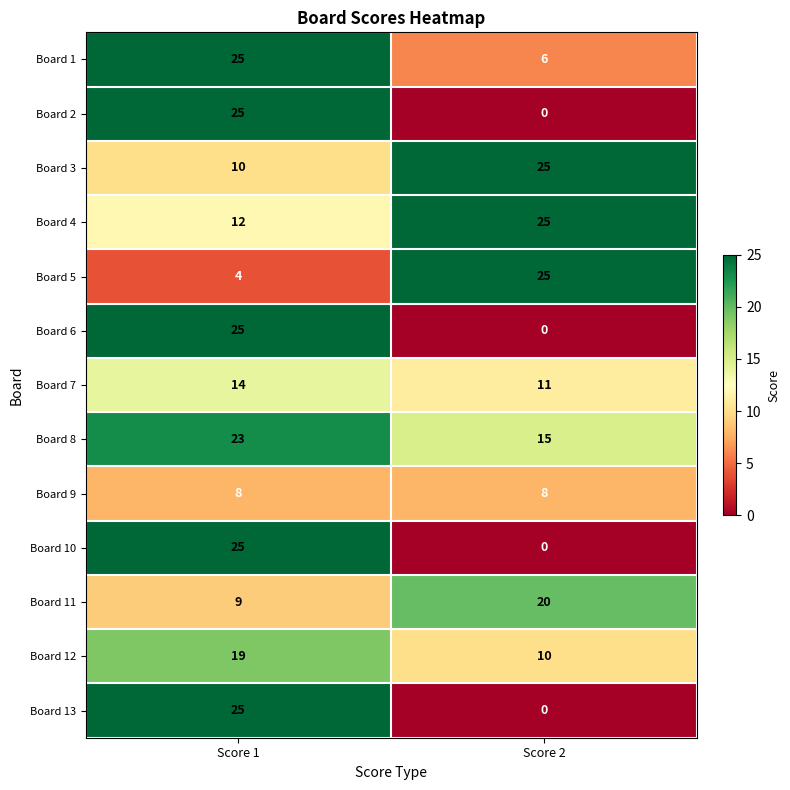

What is the spread (max minus min) of values at Score 1?

21